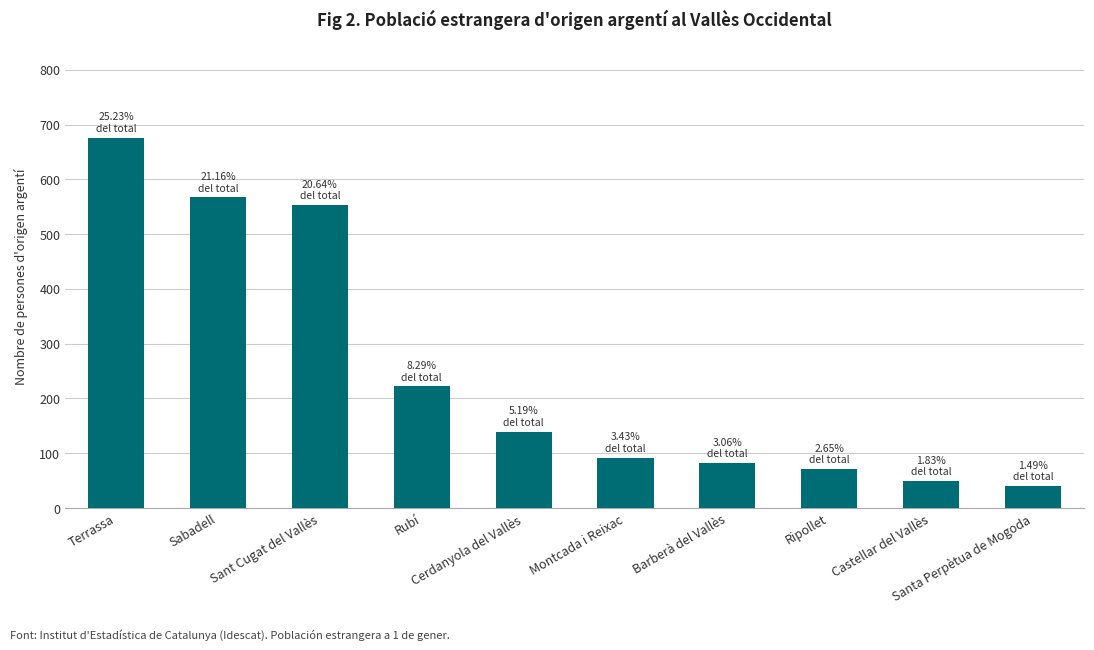

What is the value of the 8th bar from the left?

71